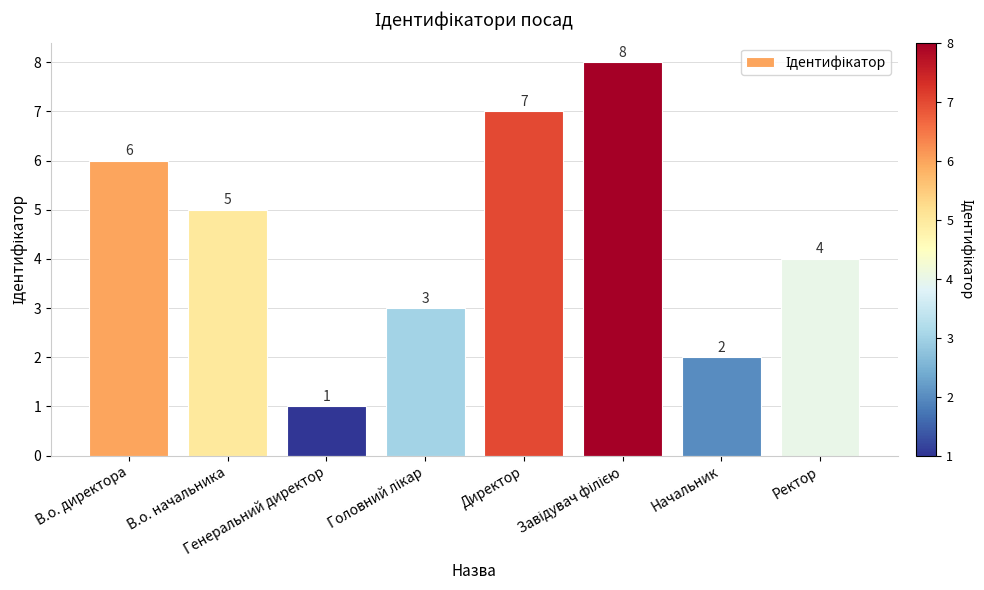

Are the bars grouped side by side (vs. stacked)?

No